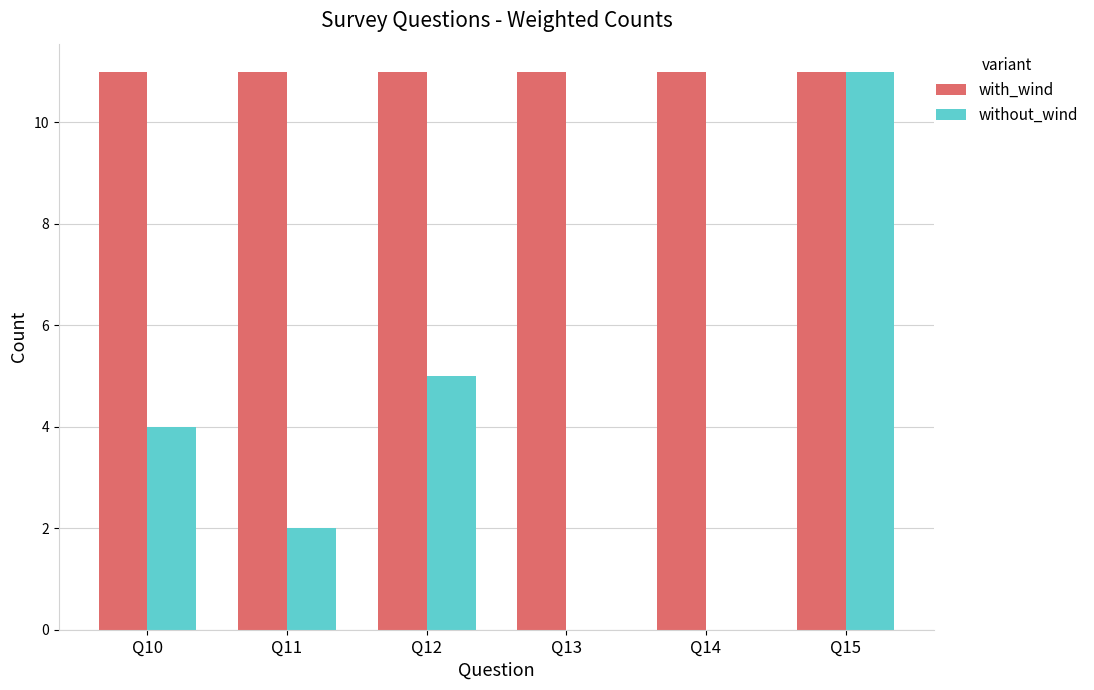

Are the bars horizontal?

No